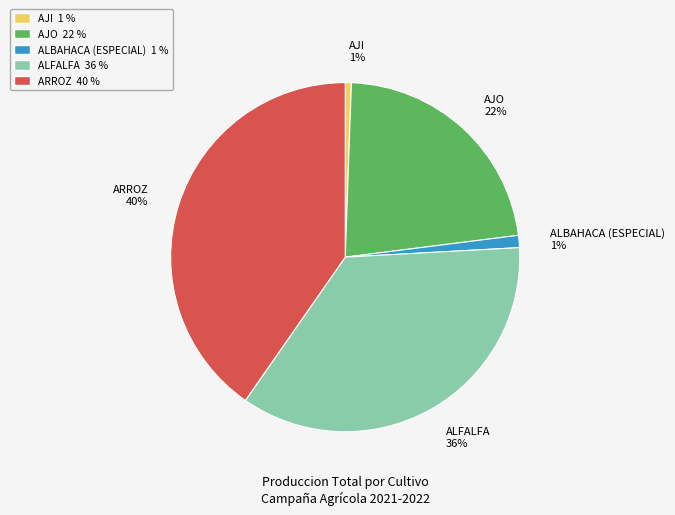

What percentage is the ALBAHACA (ESPECIAL) 1% slice, to the nearest percent?

1%